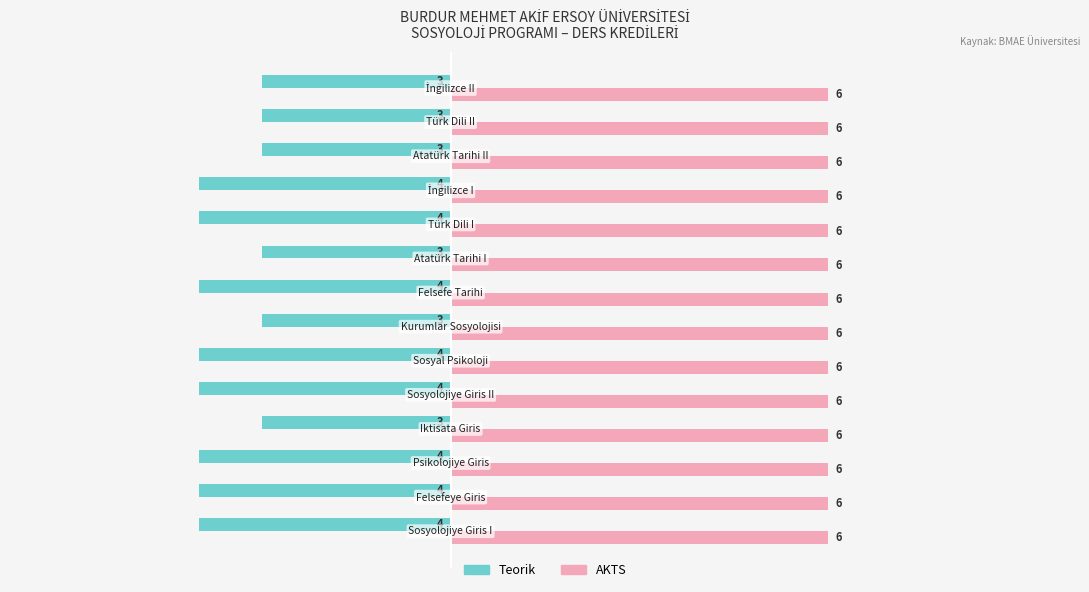

At how many categories does at least one series exceed -3?

14